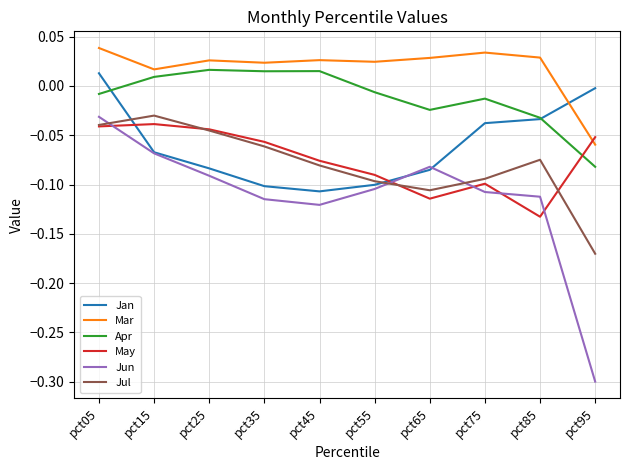

What is the difference between the highest and lowest values at pct75?

0.1